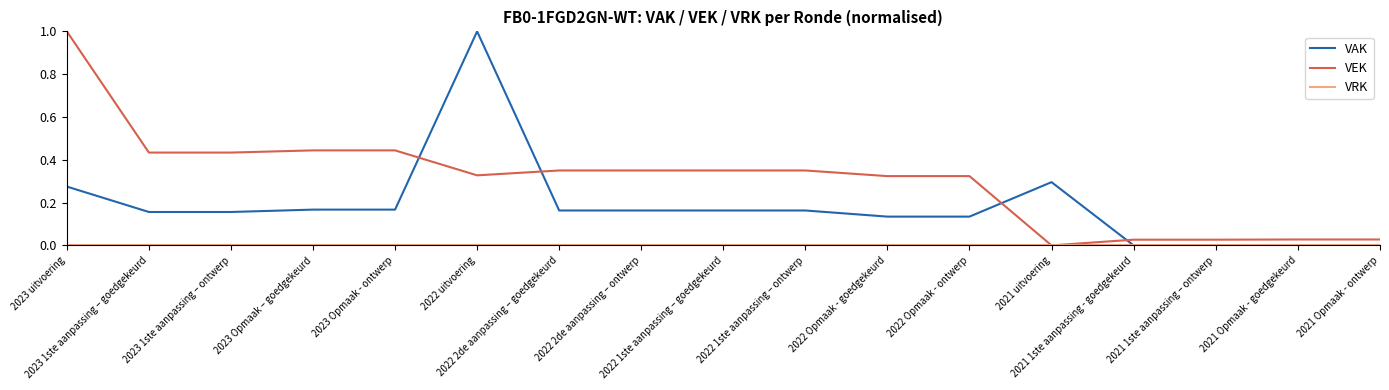

What position from the left is 2022 Opmaak - goedgekeurd?

11